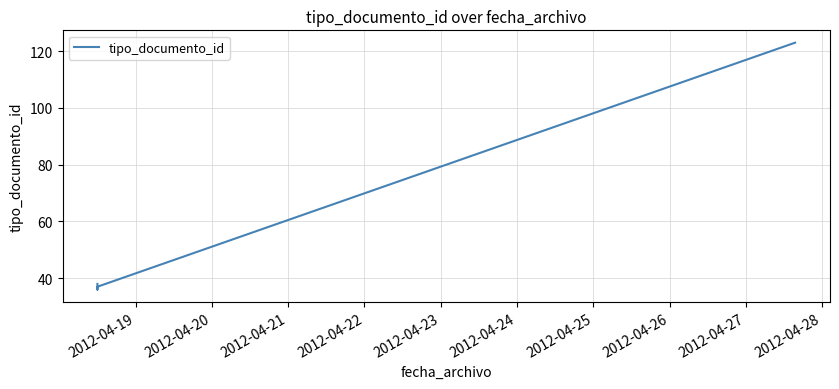

What is the difference between the maximum and minimum values?

87